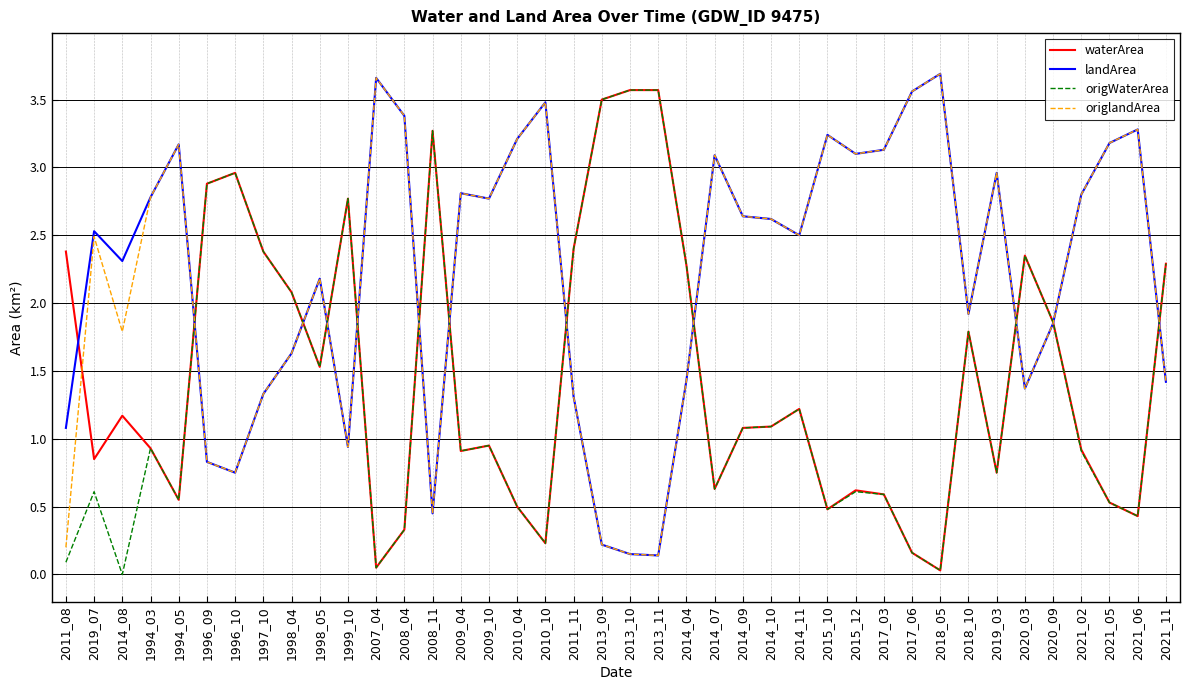

What position from the left is 2014_04?

23